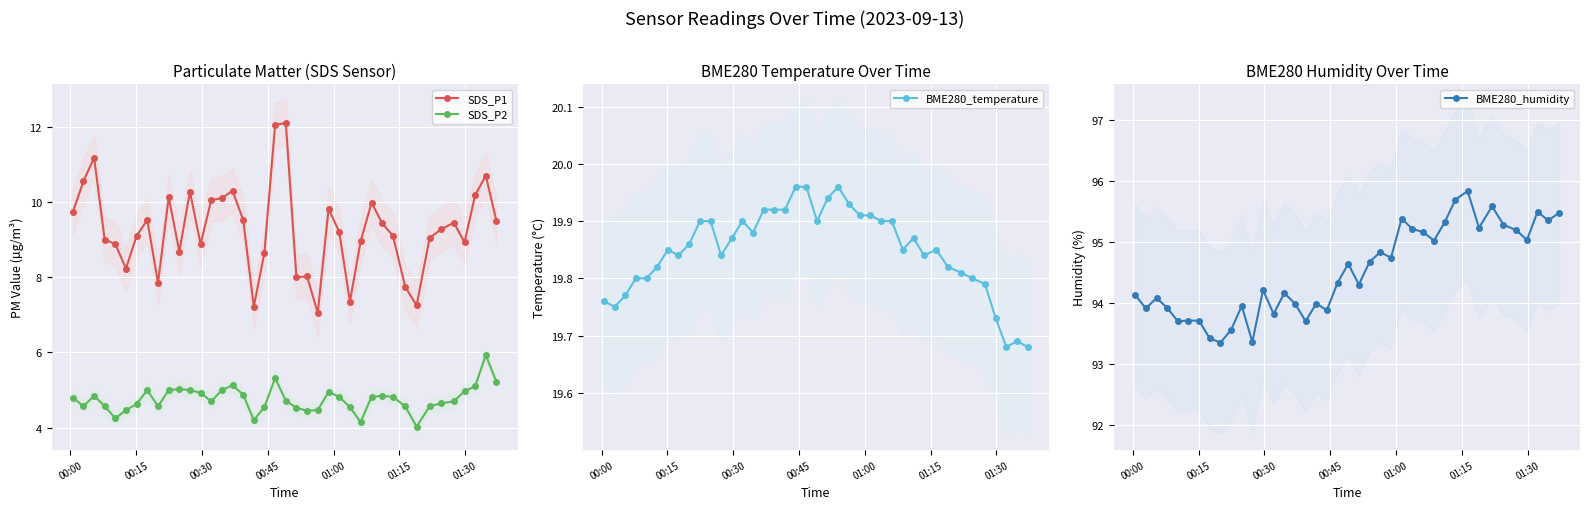

How many values in the BME280_humidity series are below 94?

15